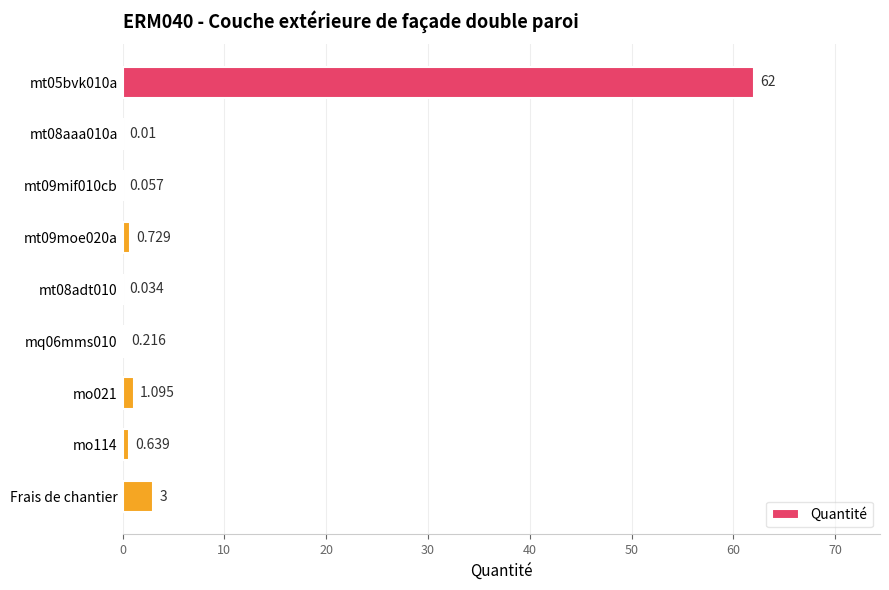

At which label is the value closest to 31?

Frais de chantier